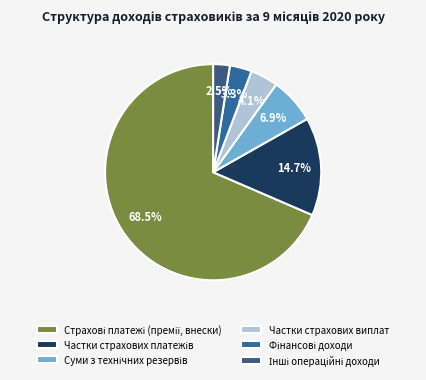

Rank the categories by value from highest to lowest.

Страхові платежі (премії, внески), Частки страхових платежів, Суми з технічних резервів, Частки страхових виплат, Фінансові доходи, Інші операційні доходи